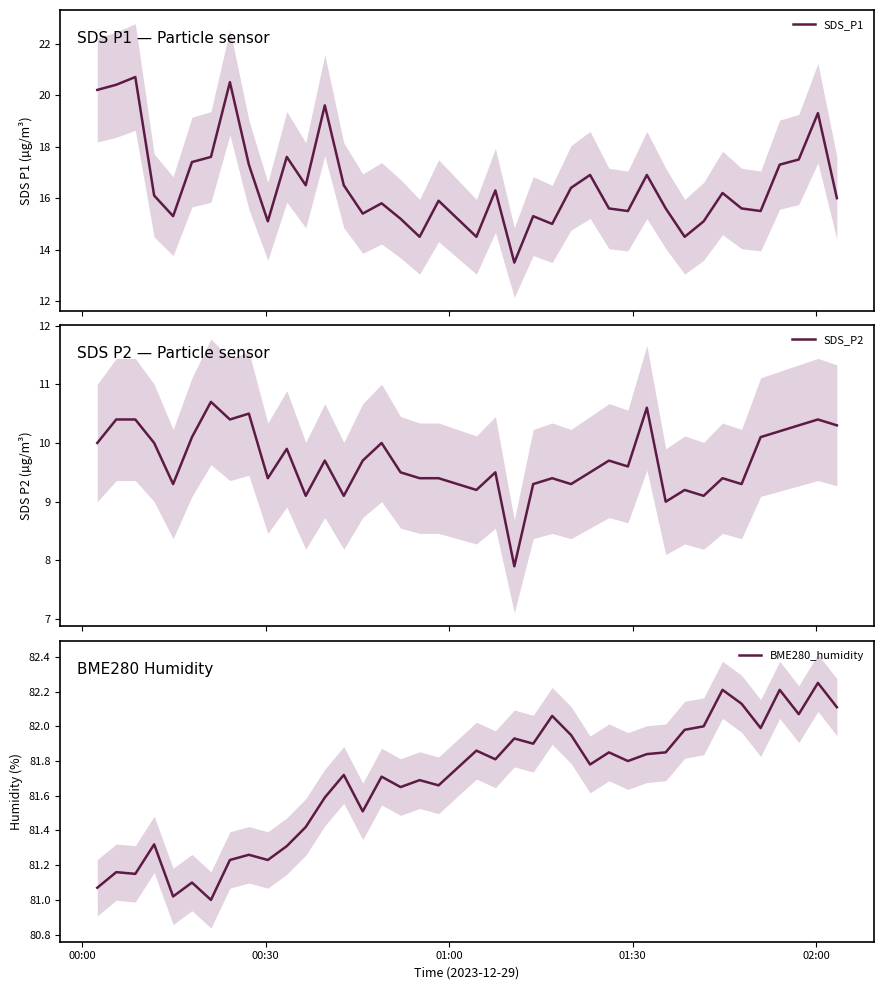

True or false: BME280_humidity and SDS_P1 intersect in this chart.

False